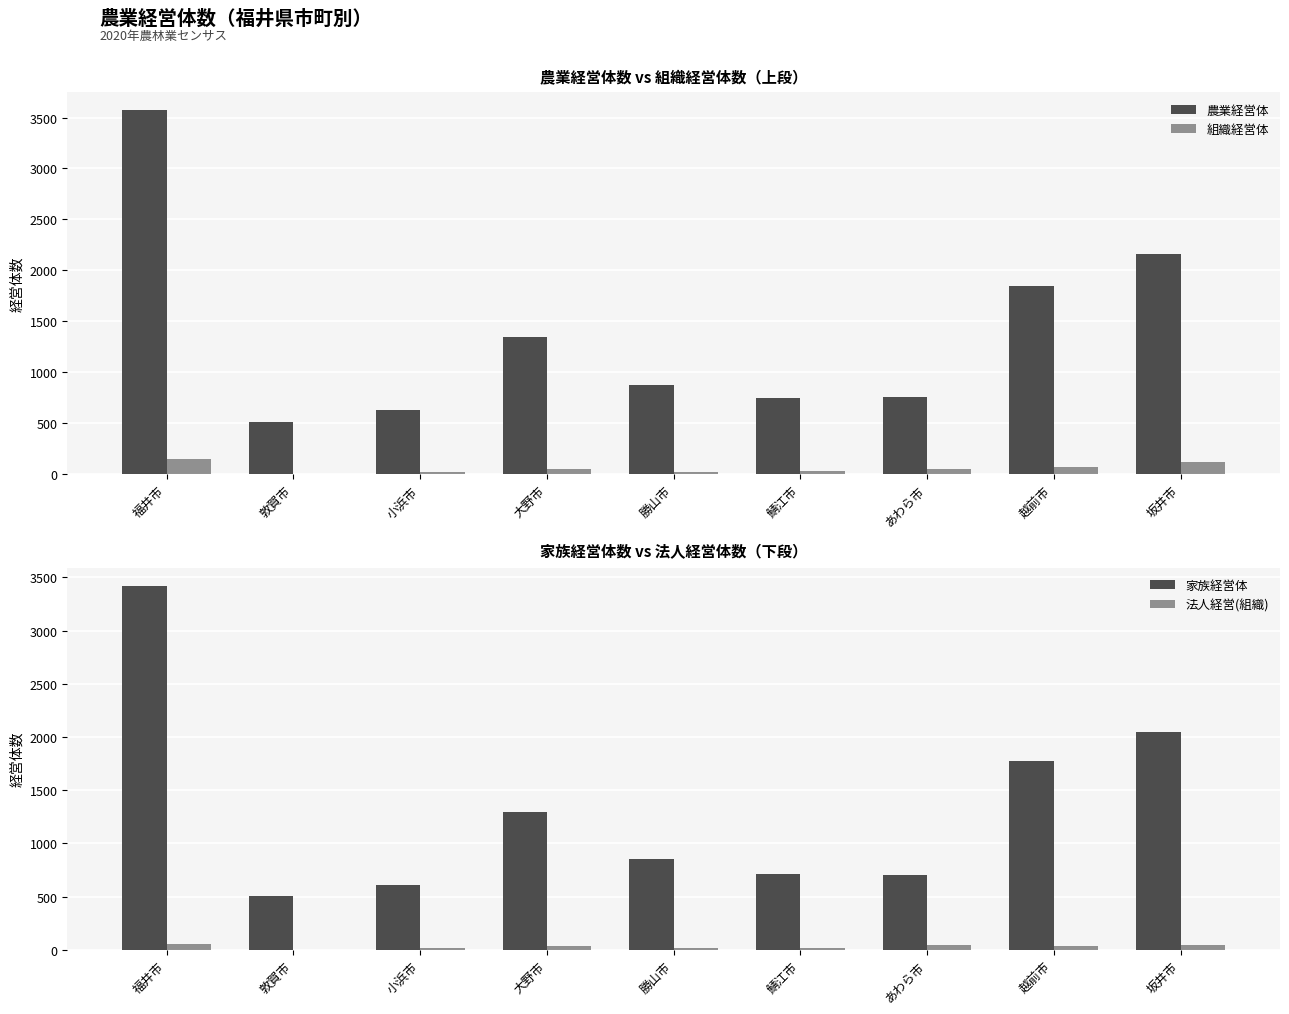

What is the highest value of the 法人経営(組織) series?

54